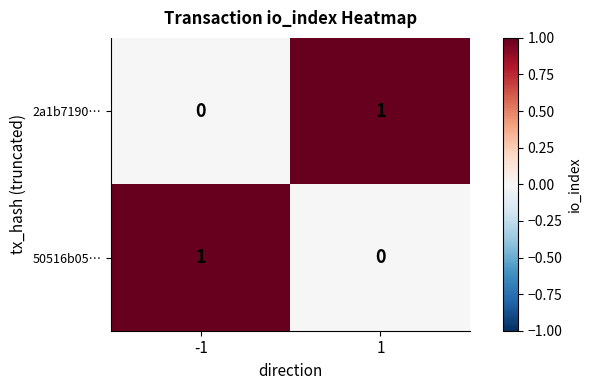

Rank the series at 1 from highest to lowest value.

2a1b7190…, 50516b05…